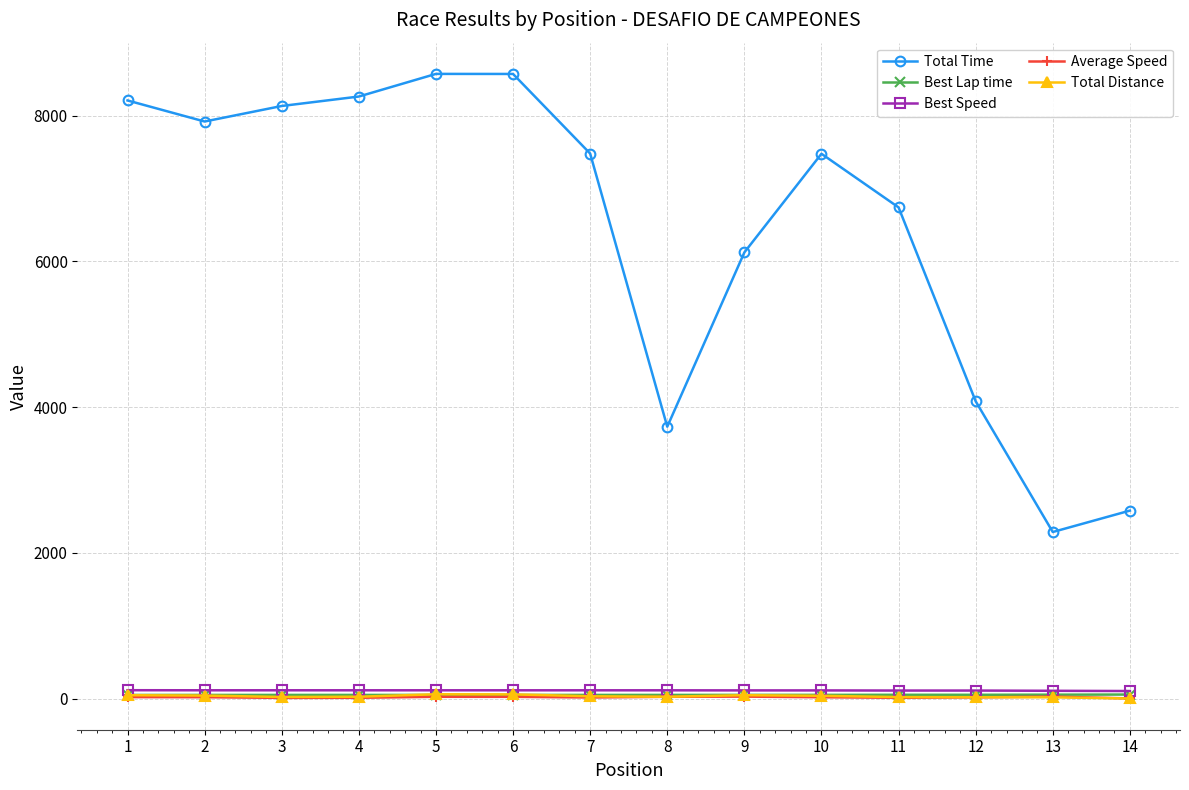

Which series has the largest total across all categories?

Total Time